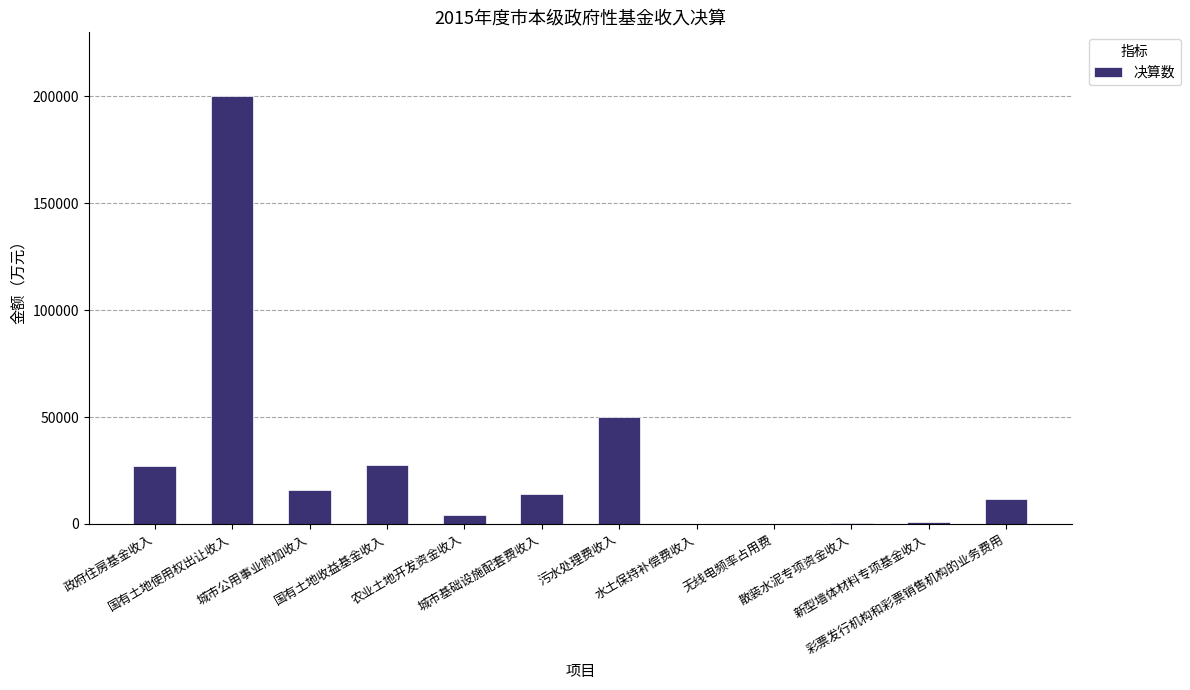

How many categories are shown in the chart?

12